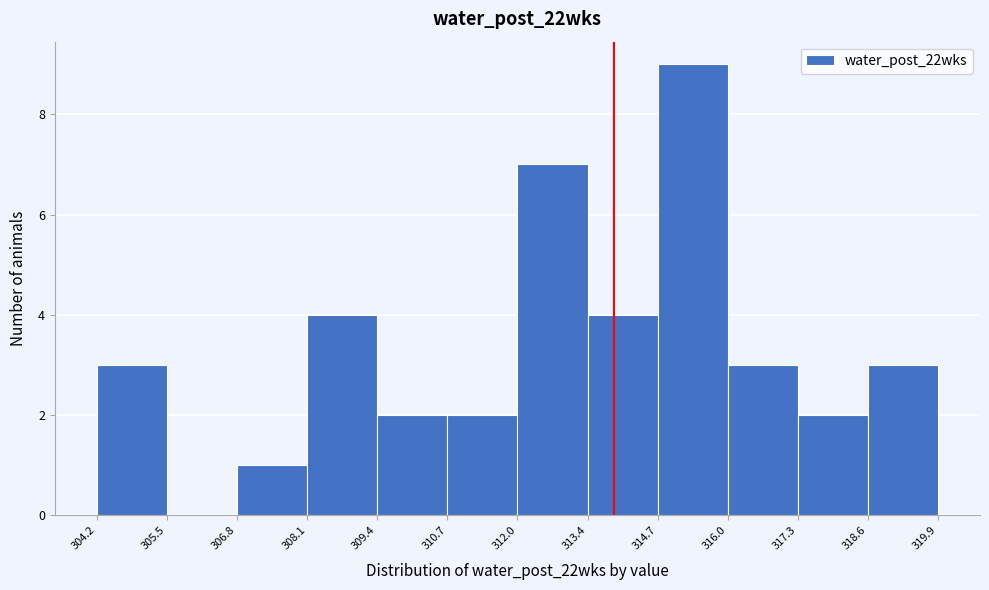

What is the height of the bar covering 309.4 to 310.7 on the x-axis? The values are not printed on the chart, so give them approximately, as read against the axis.

2